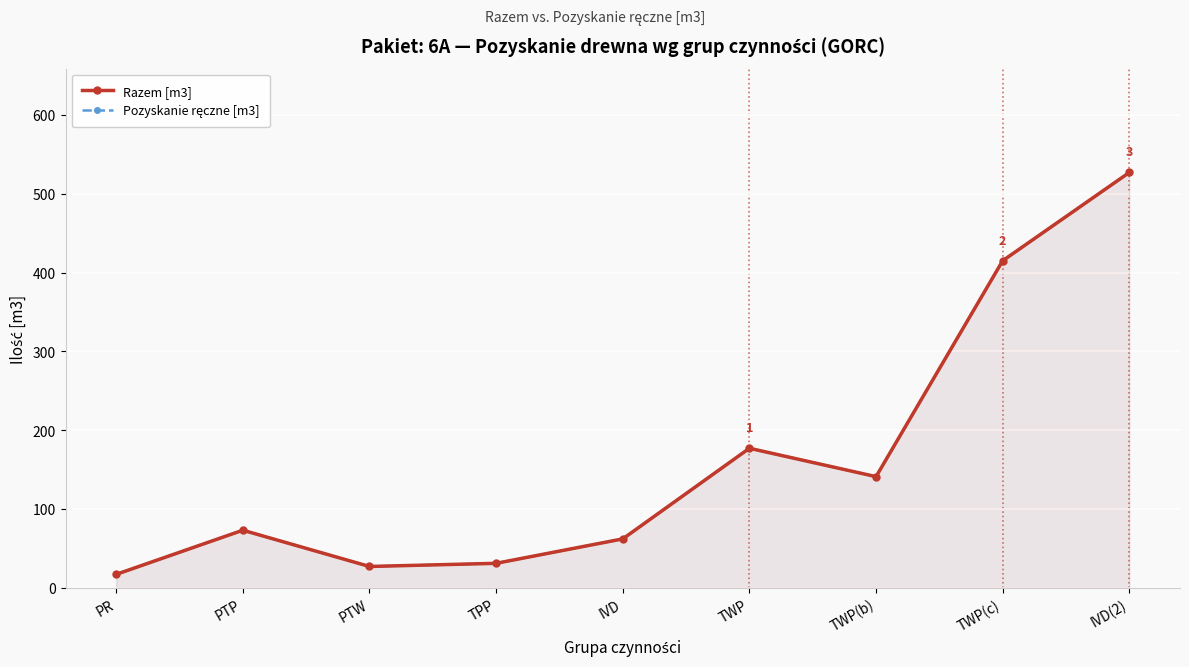

What is the minimum value for Pozyskanie ręczne [m3]?

17